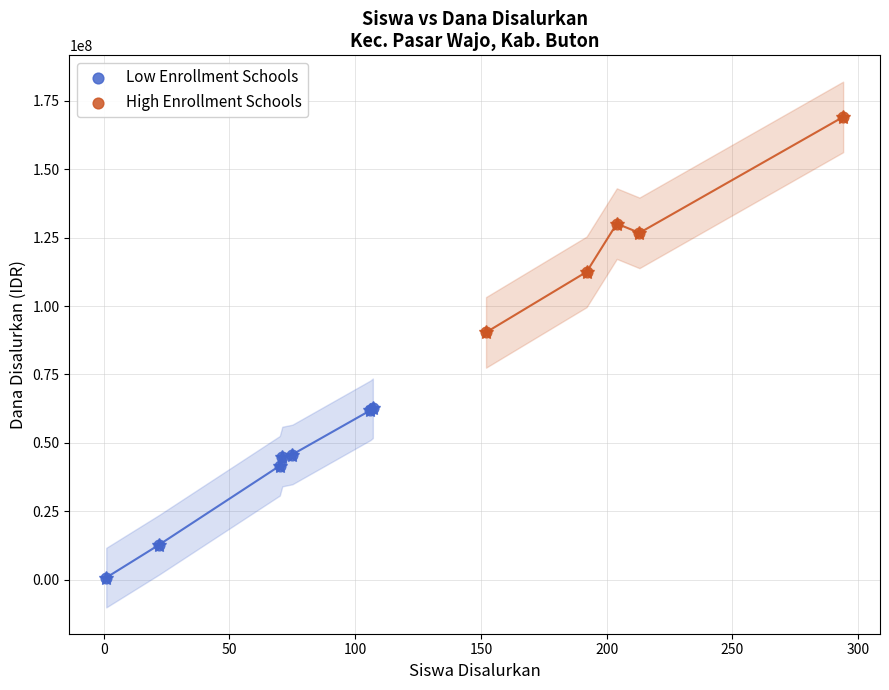

Which series has the widest spread of Y values?

High Enrollment Schools